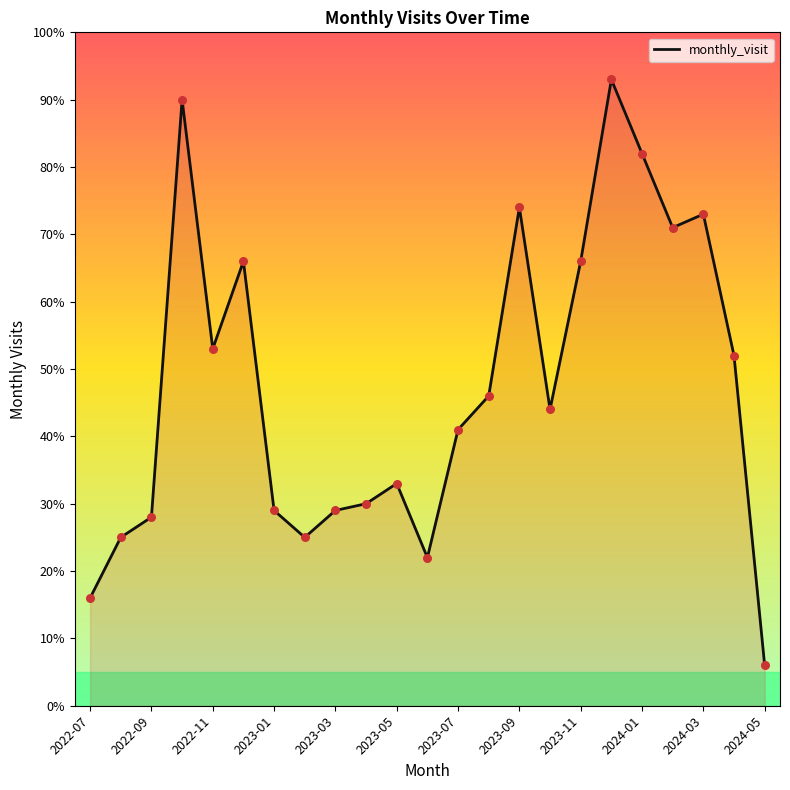

What is the difference between the maximum and minimum values?

87